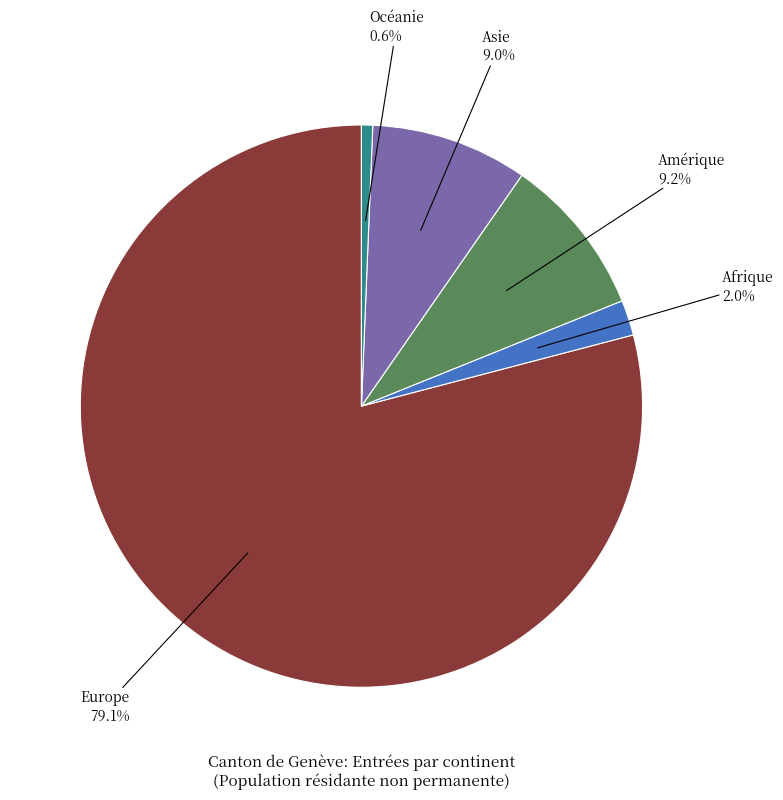

How many segments does this pie chart have?

5